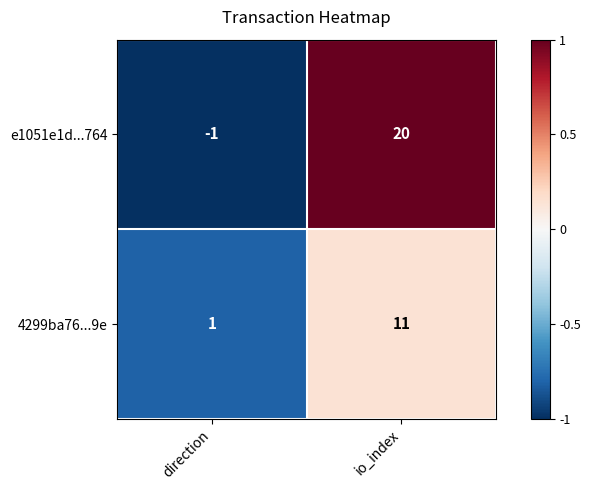

What is the sum of all e1051e1d...764 values?

19